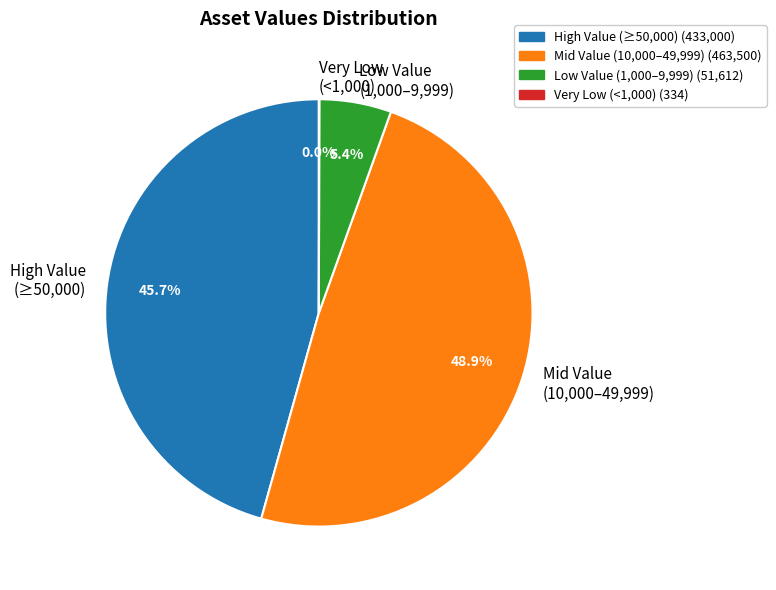

Does High Value (≥50,000) represent more than half of the total?

No